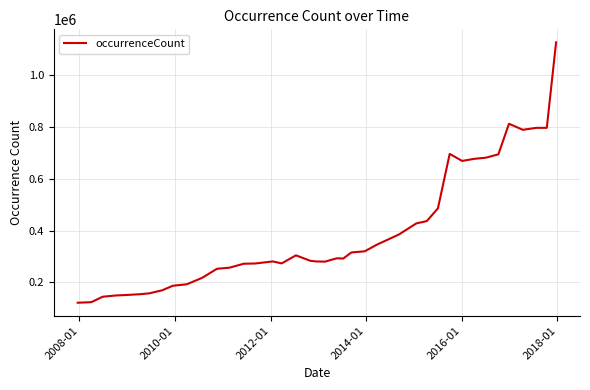

What is the maximum value shown in the chart?

1126816